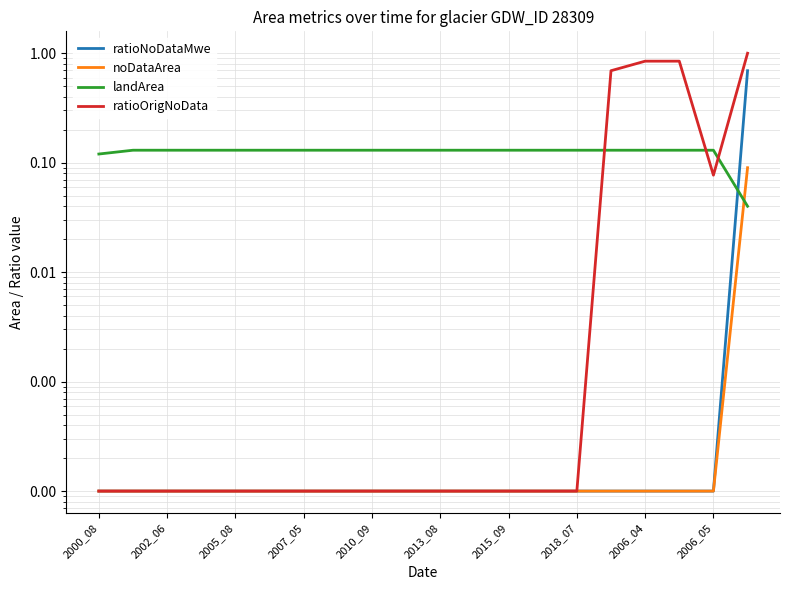

Does the chart display data point markers on the line(s)?

No